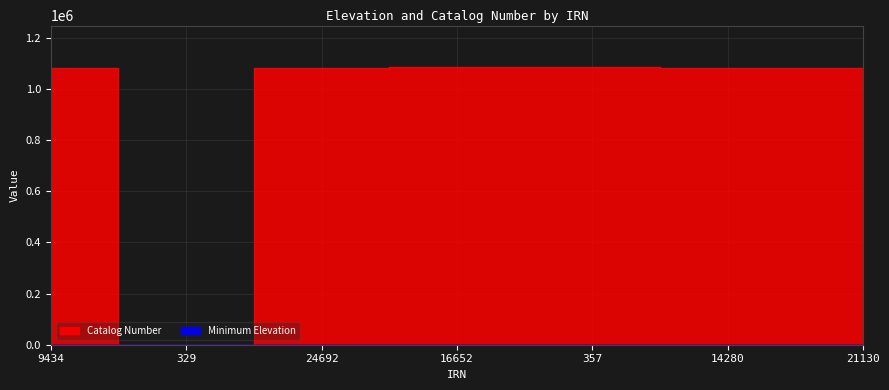

At which category does Catalog Number reach its first local valley?

329